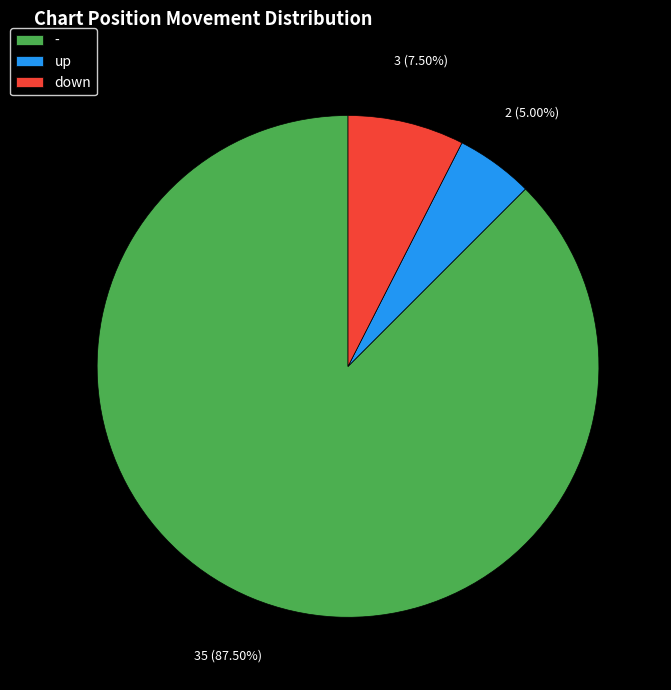

How many slices are in this pie chart?

3